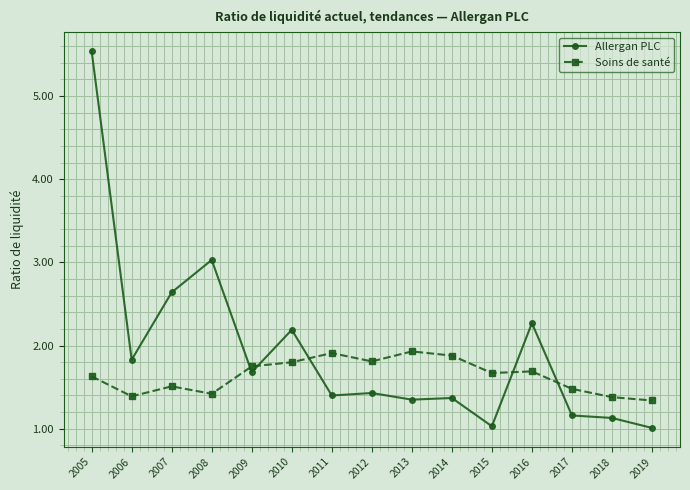

Is the value of Soins de santé at 2007 greater than the value of Allergan PLC at 2019?

Yes